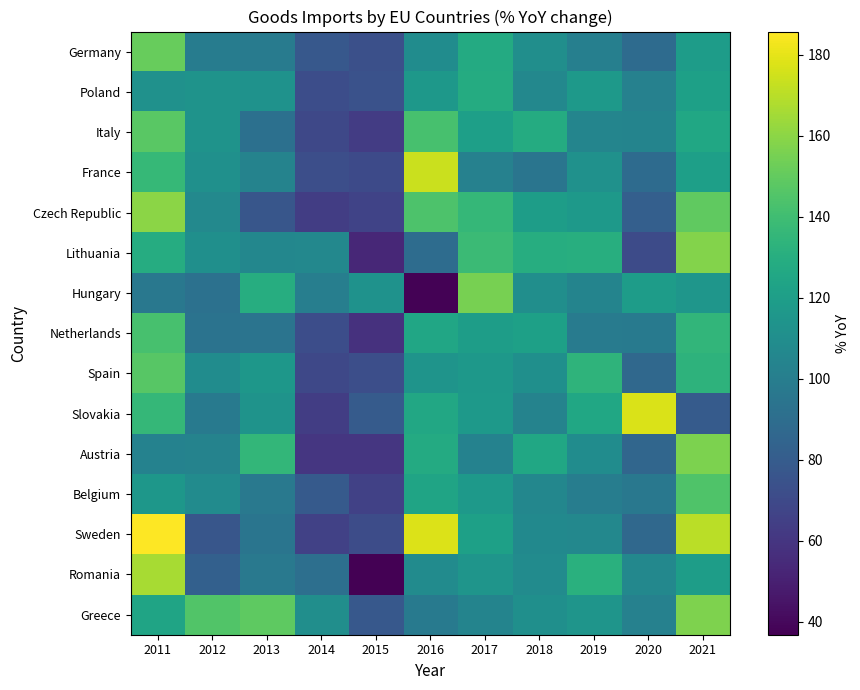

How many distinct data groups are displayed?

15